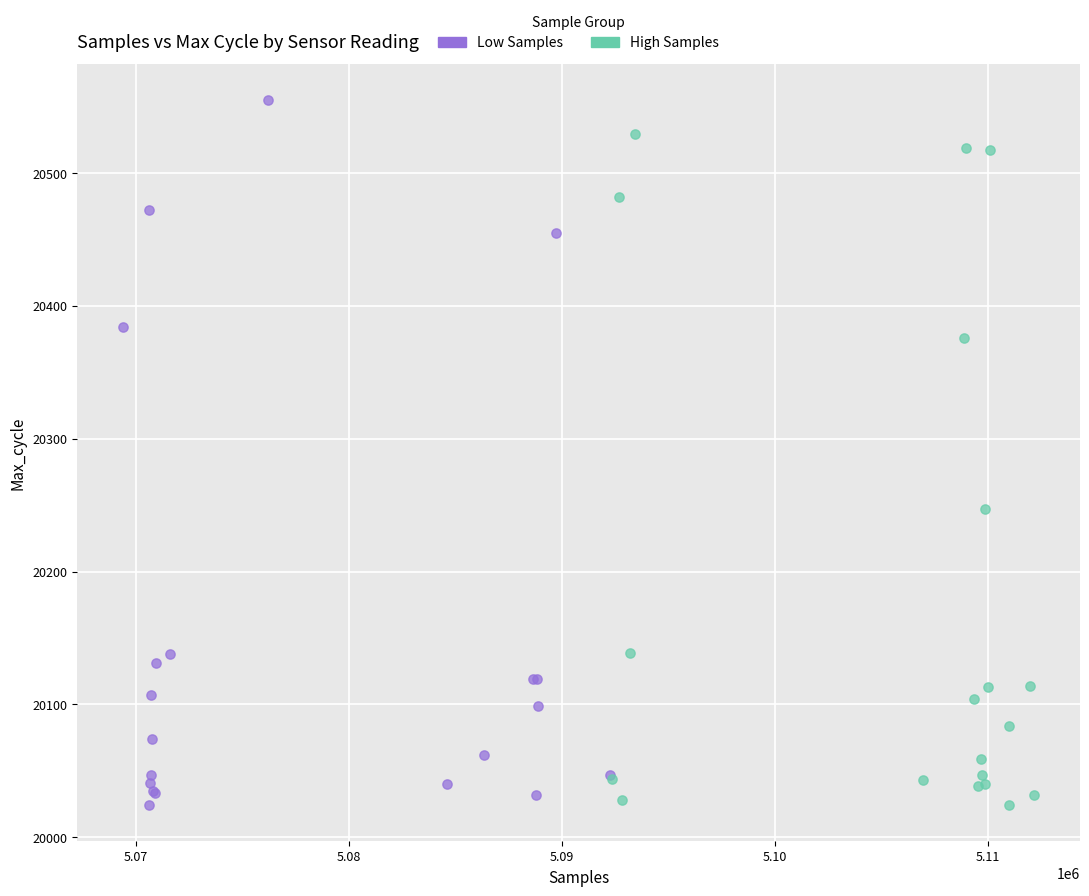

Which series reaches the maximum Y coordinate?

Low Samples